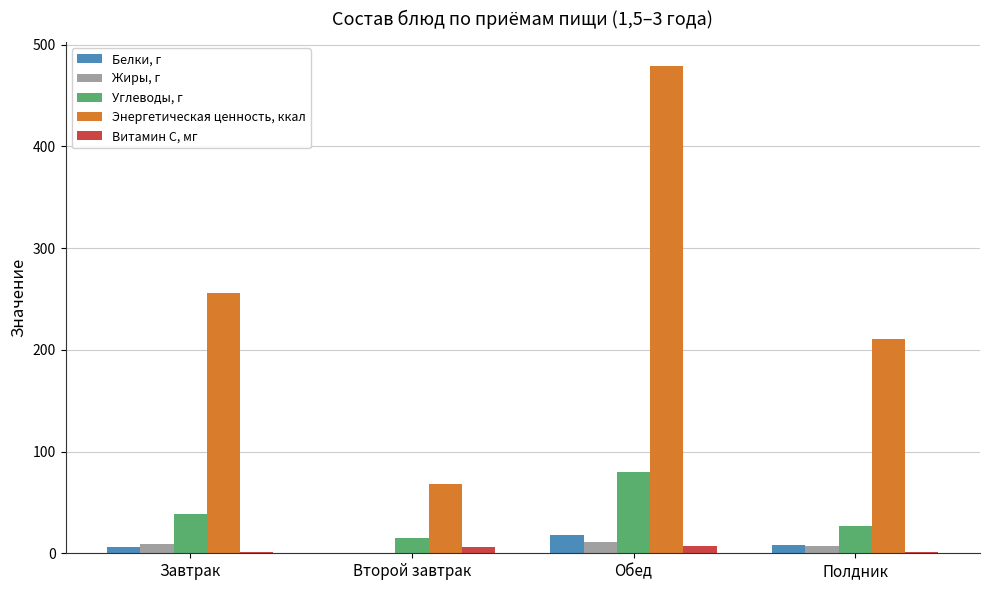

Where is Энергетическая ценность, ккал nearest to the value 273?

Завтрак